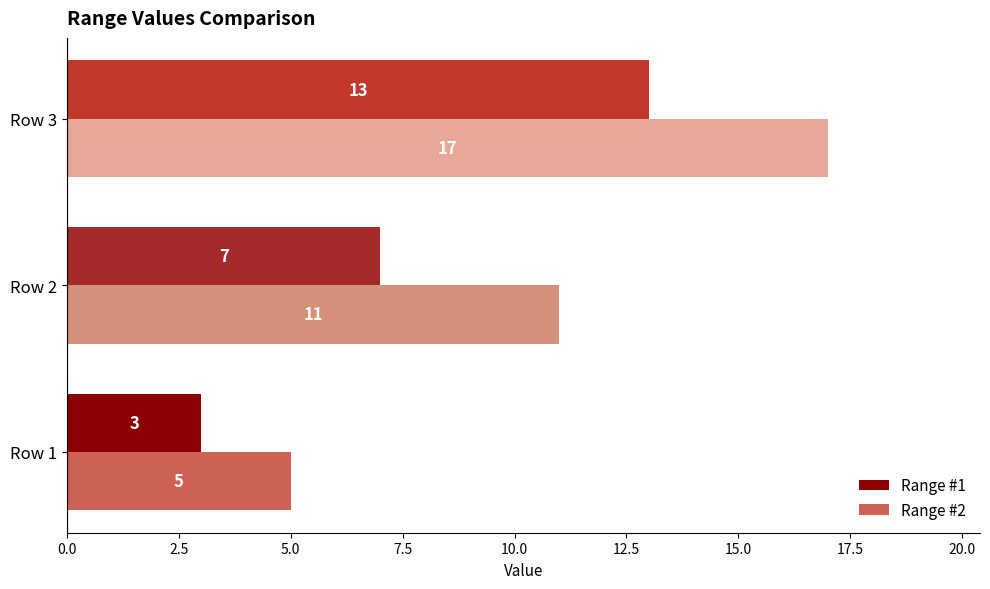

List the series in order of their overall mean, highest first.

Range #2, Range #1